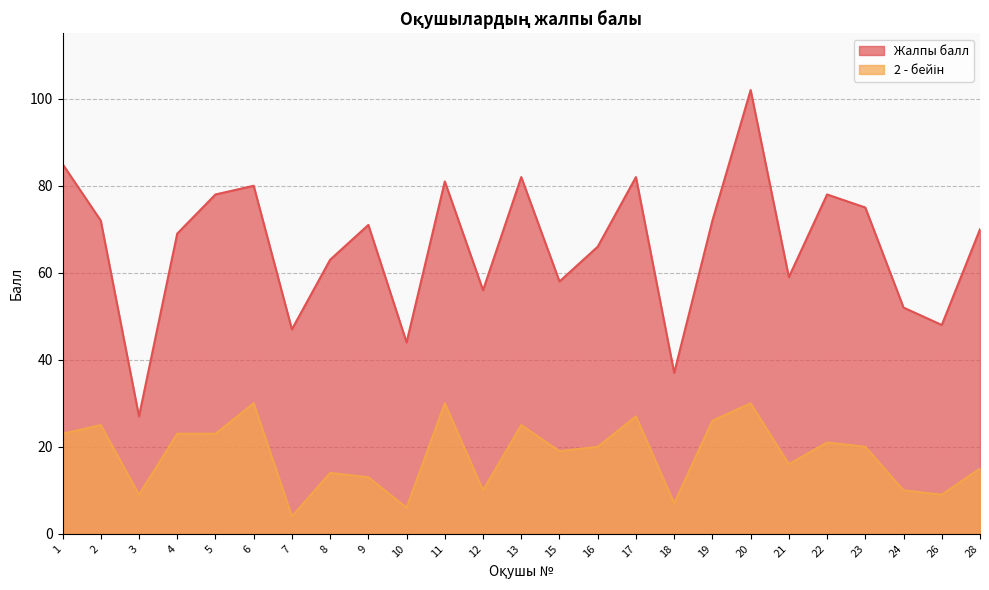

Between 12 and 24, which is larger?

12